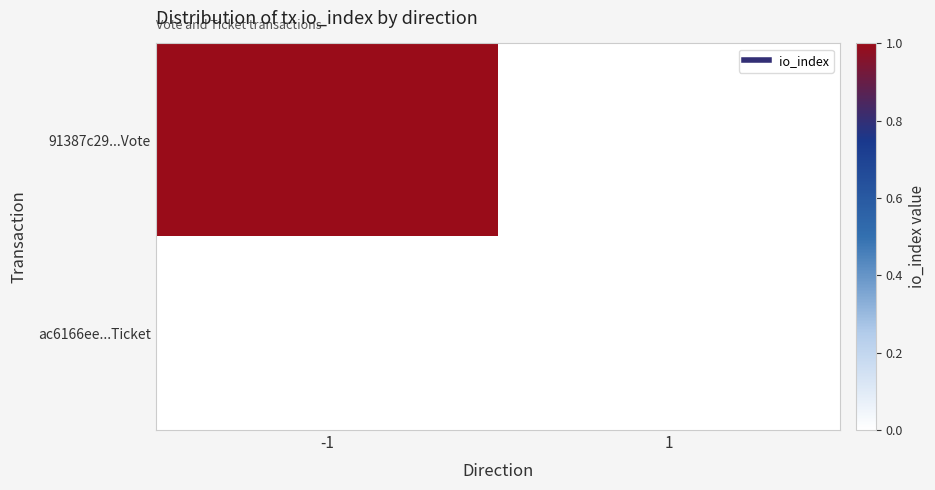

At 1, list the series in order from largest to smallest.

91387c29...Vote, ac6166ee...Ticket